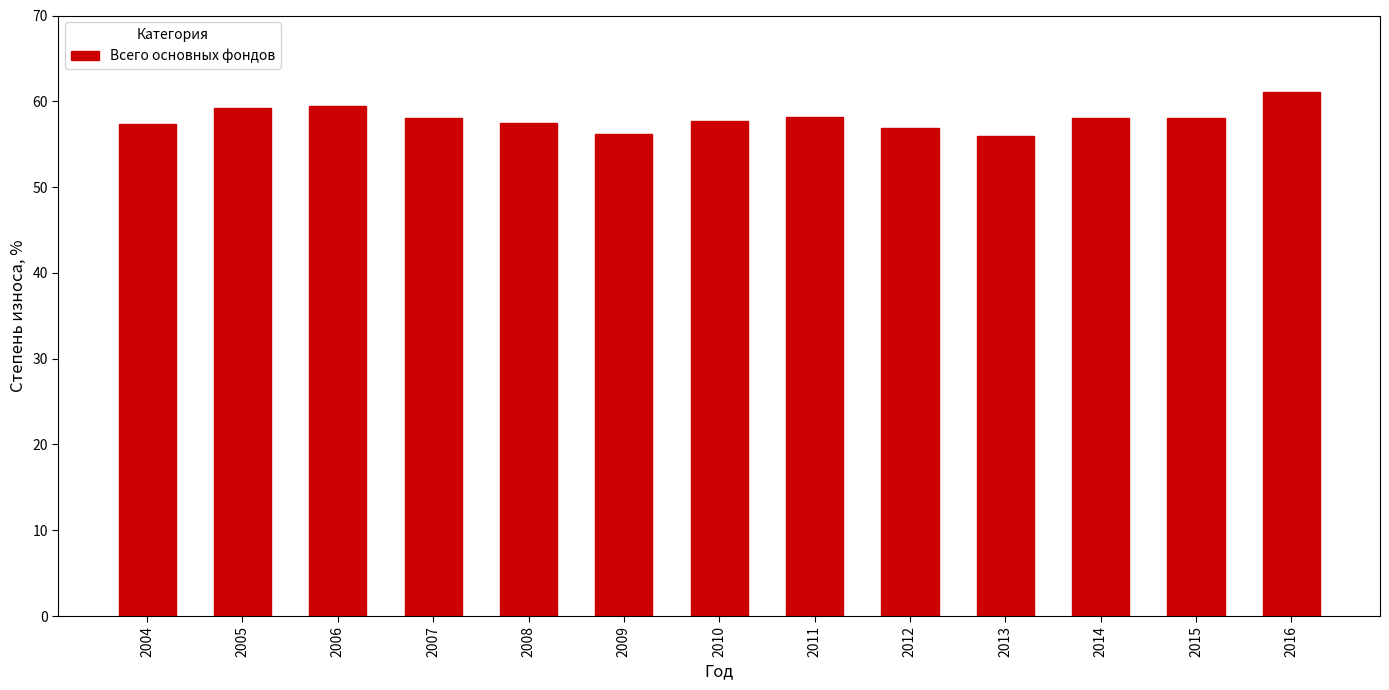

What is the sum of all values?

753.5